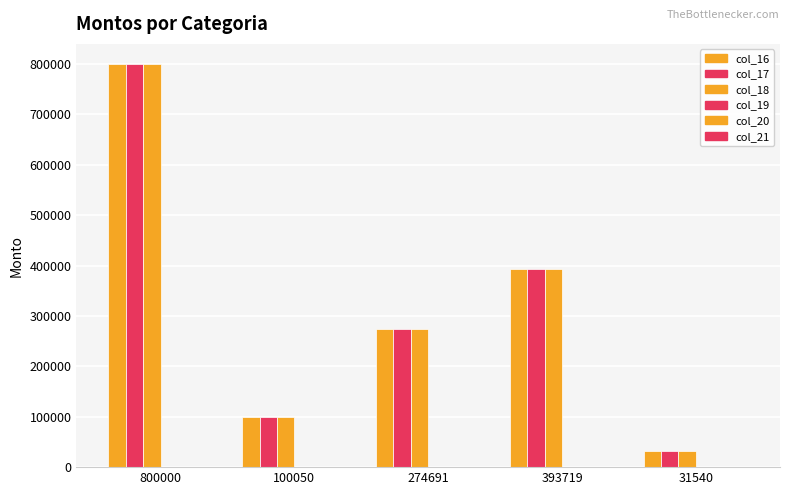

How many bars are there in total?

15